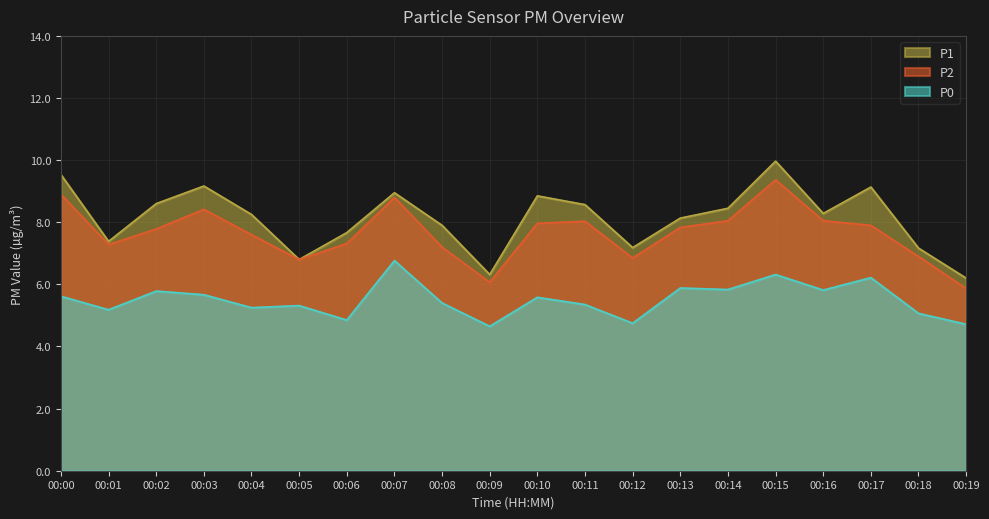

At which category is the sum across all series the highest?

00:15